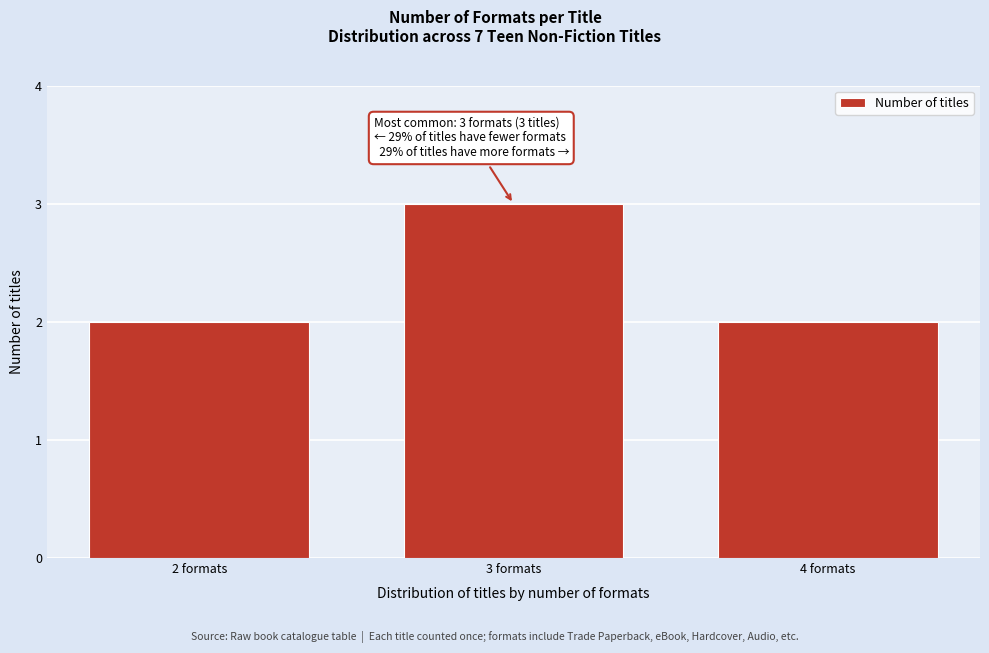

Reading left to right, extract all data points from this chart.

2	3	2